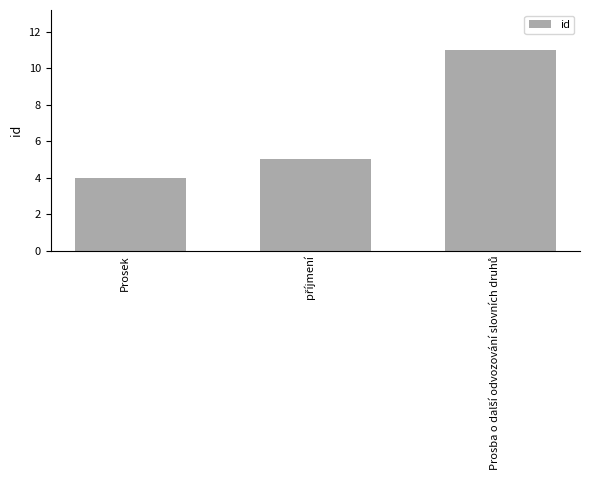

How many bars are there in total?

3